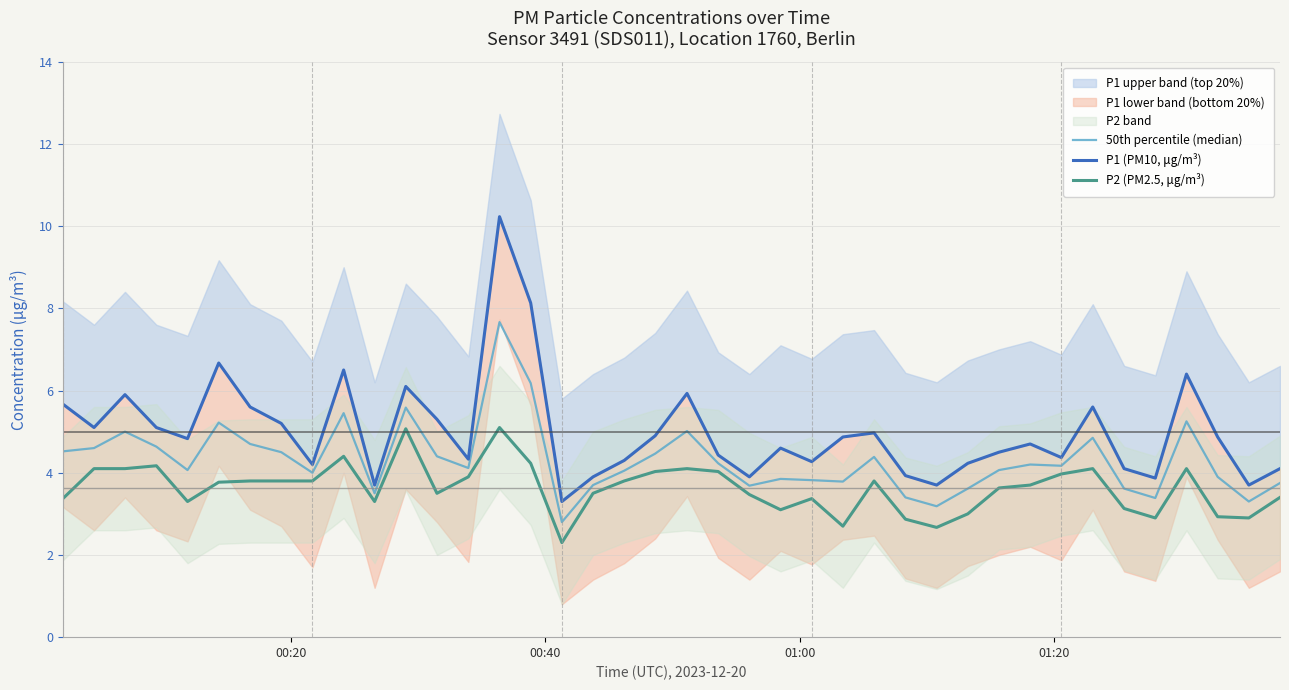

What is the maximum value for P2 (PM2.5, μg/m³)?

5.1